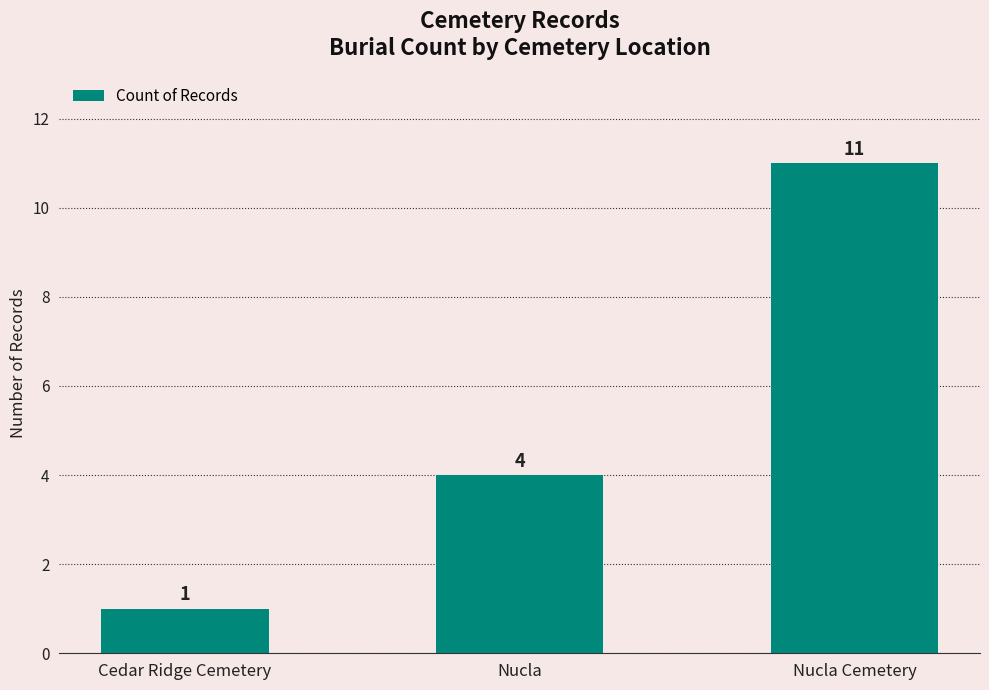

Which label corresponds to the largest value in the chart?

Nucla Cemetery